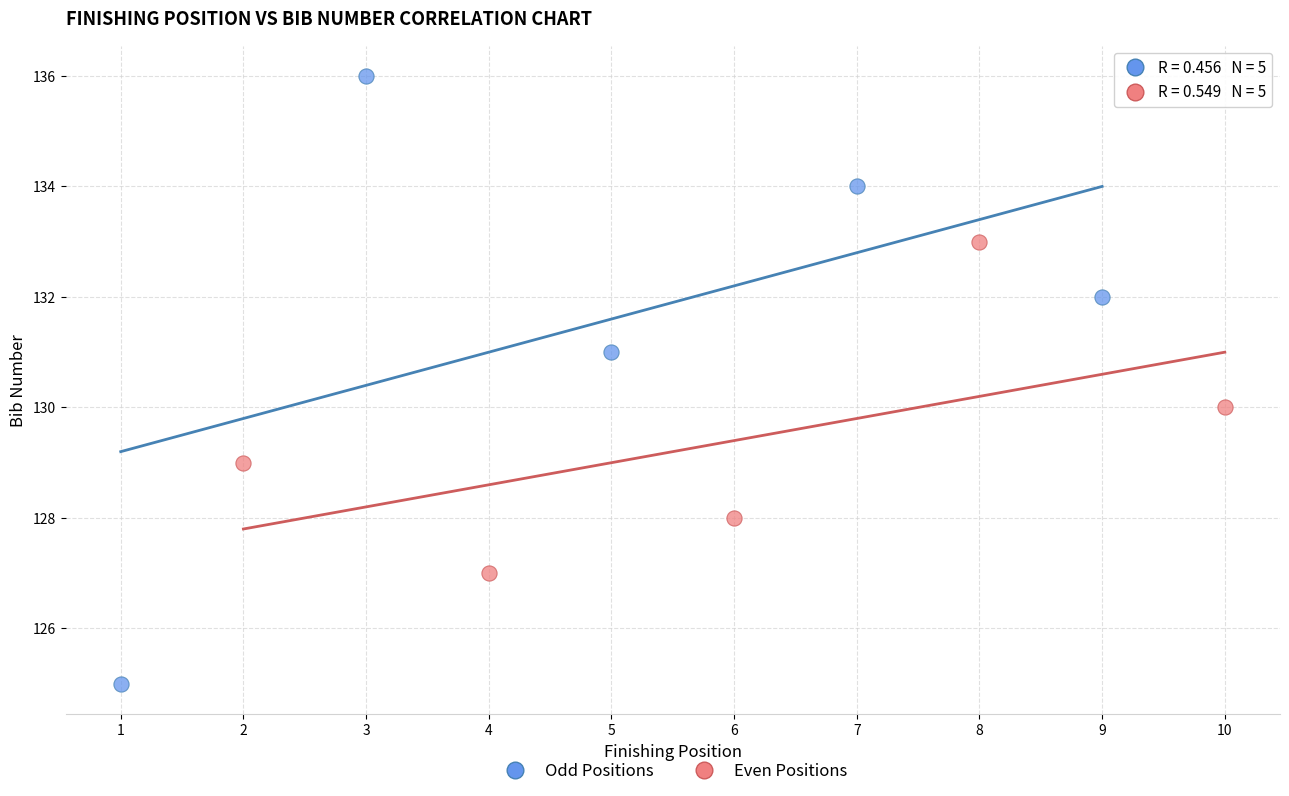

Which series contains the lowest Y value?

Odd Positions